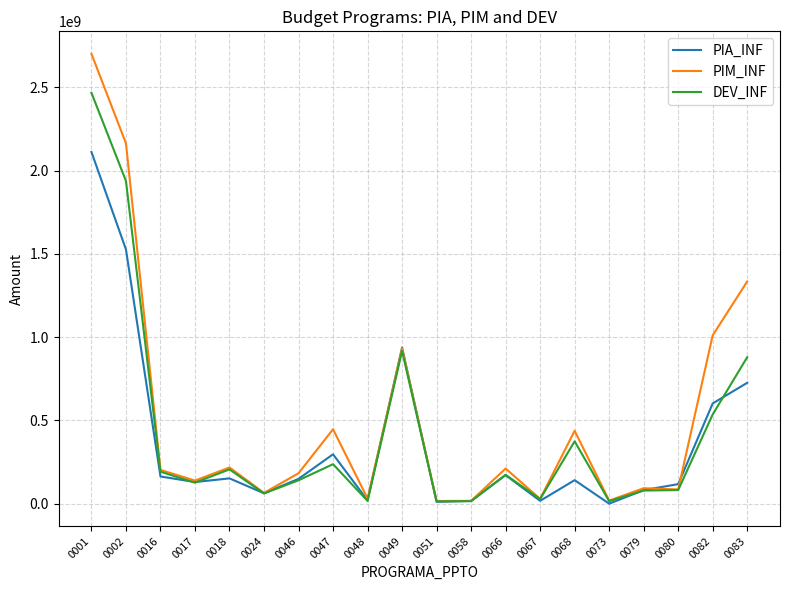

The value of PIA_INF at 0082 is 601931094. True or false?

True